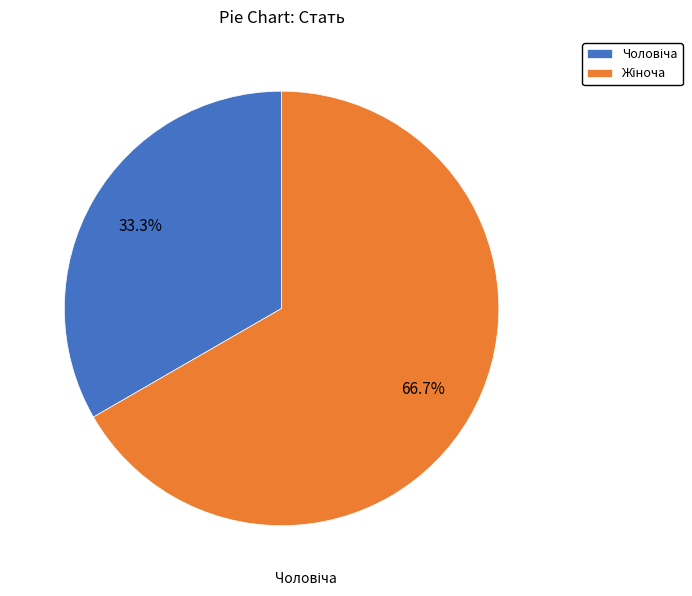

How many segments does this pie chart have?

2